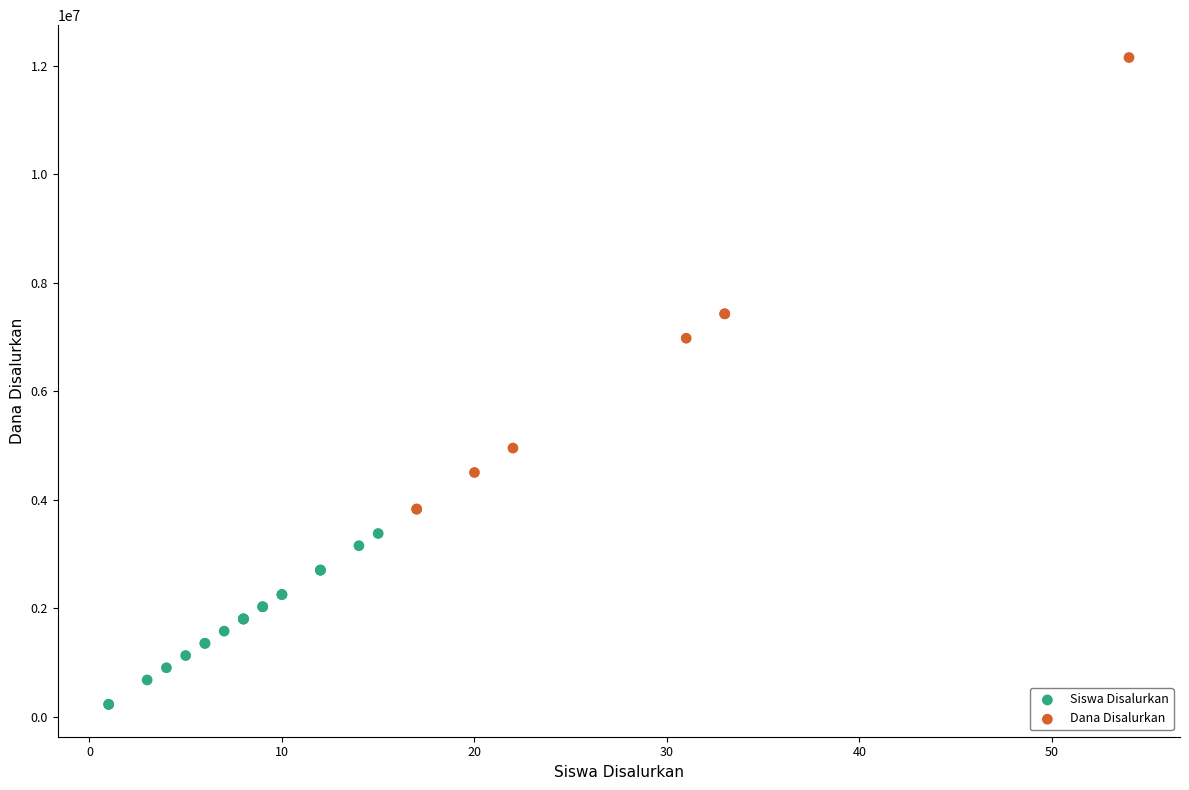

Which series contains the highest Y value?

Dana Disalurkan